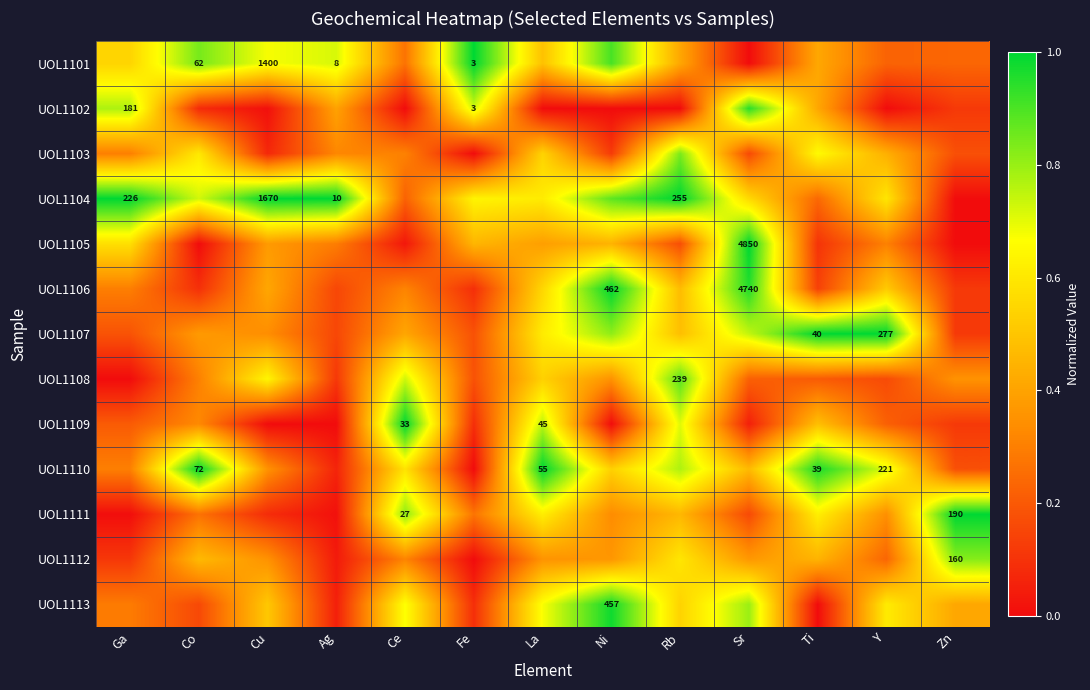

What is the approximate value of UOL1104 at Co?

0.7